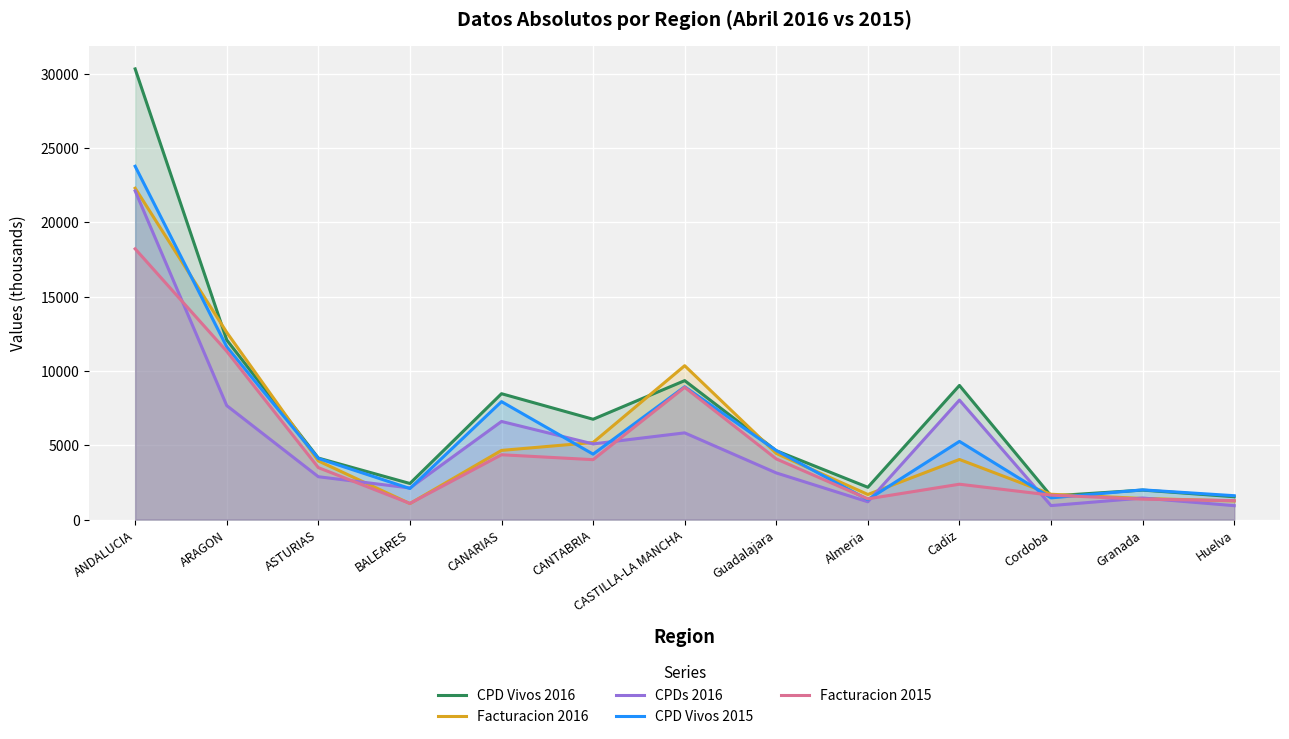

Where is the first local maximum for CPD Vivos 2016?

CANARIAS